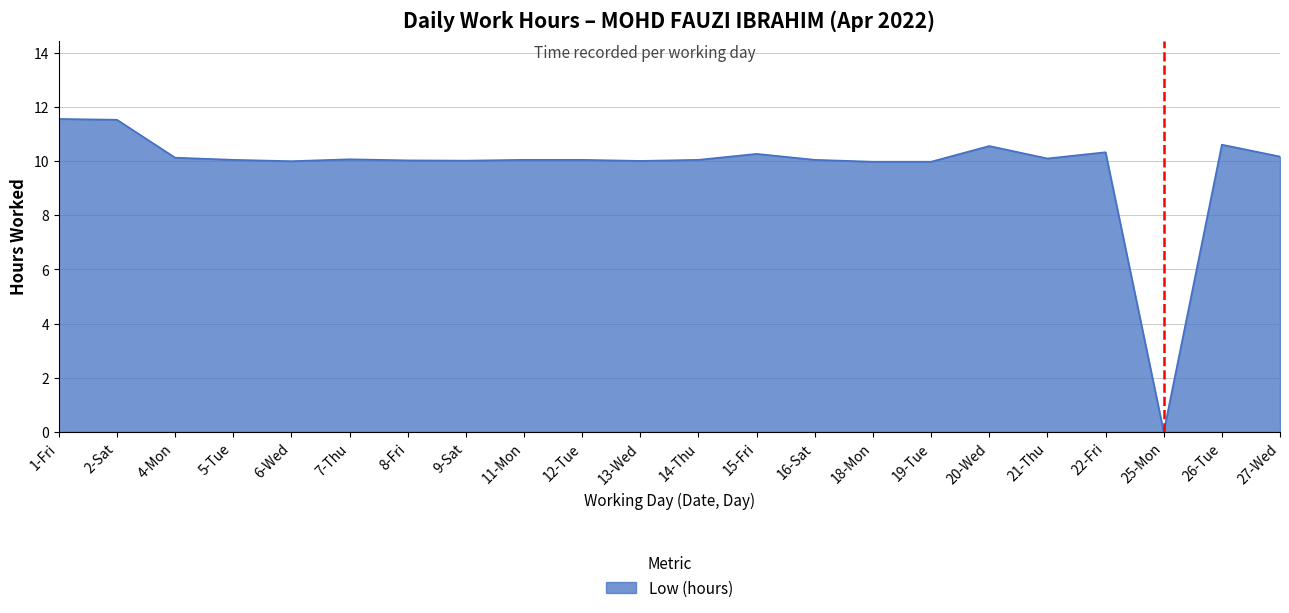

What is the difference between the values at 9-Sat and 25-Mon?

10.0